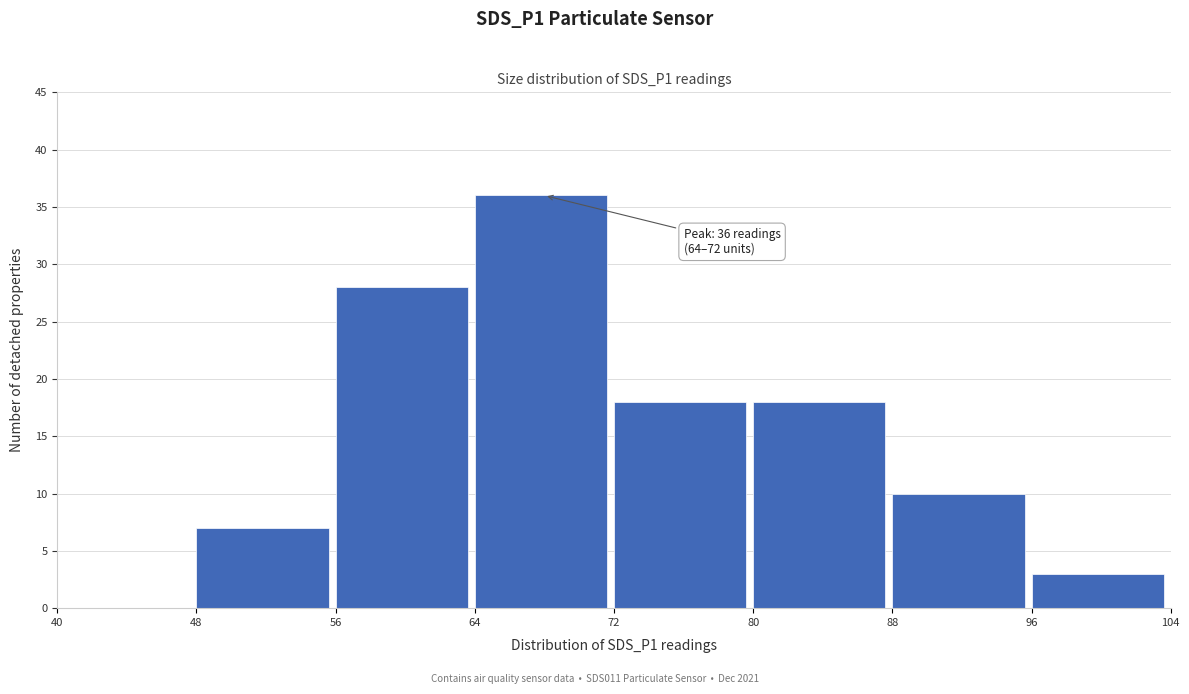

Which range on the x-axis has the tallest bar?

64 to 72